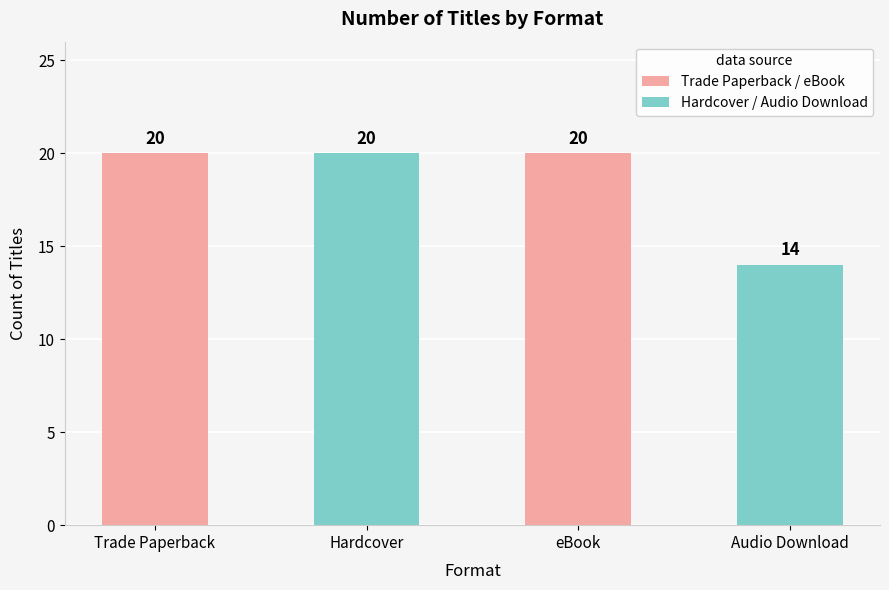

What value does the data have at Hardcover?

20